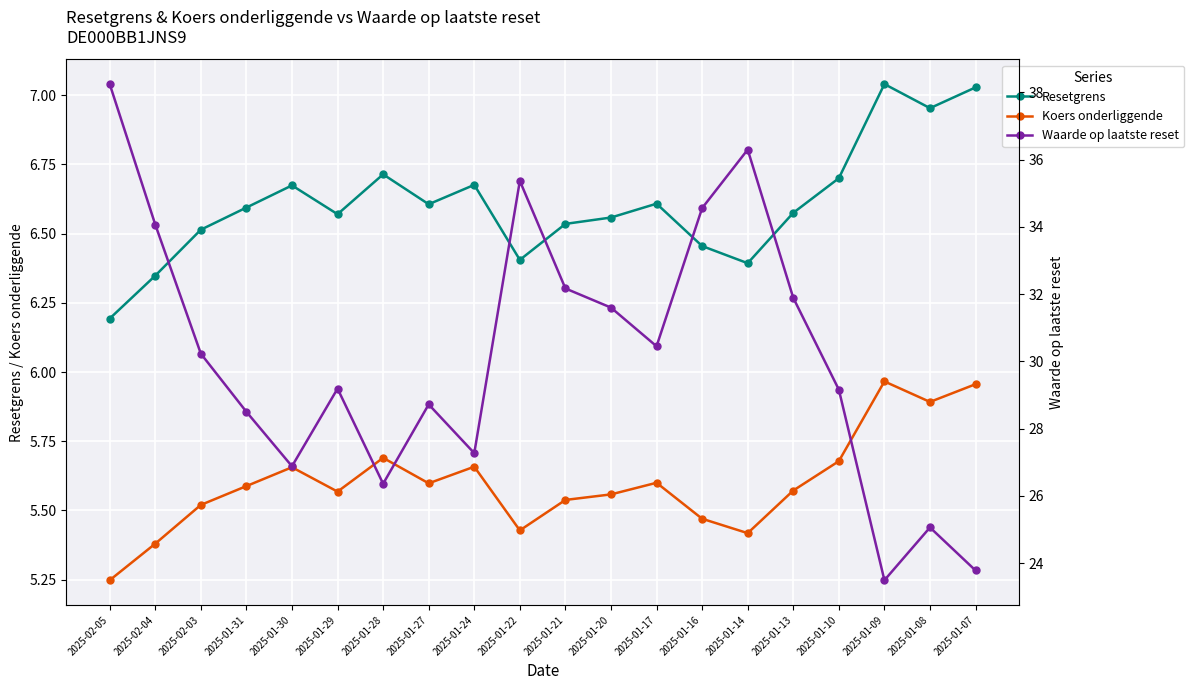

What is the greatest value displayed?

38.2